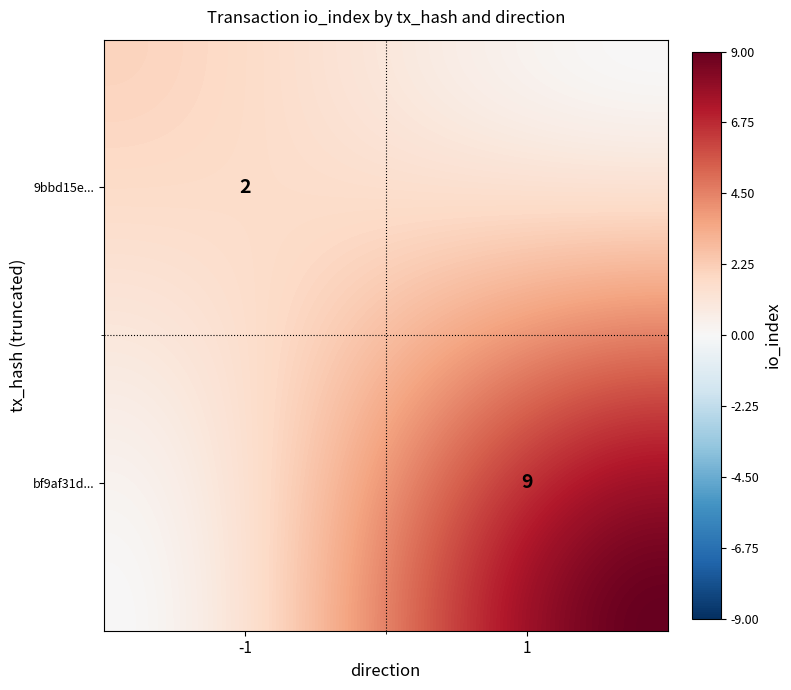

Reading right to left, what are all the values shown in this chart?

9bbd15e427bd73a245f6acffc6b9aa0a3762d51: io_index=2	direction=-1
bf9af31d0750bb589d5e913f45c0324bcd59369: io_index=9	direction=1